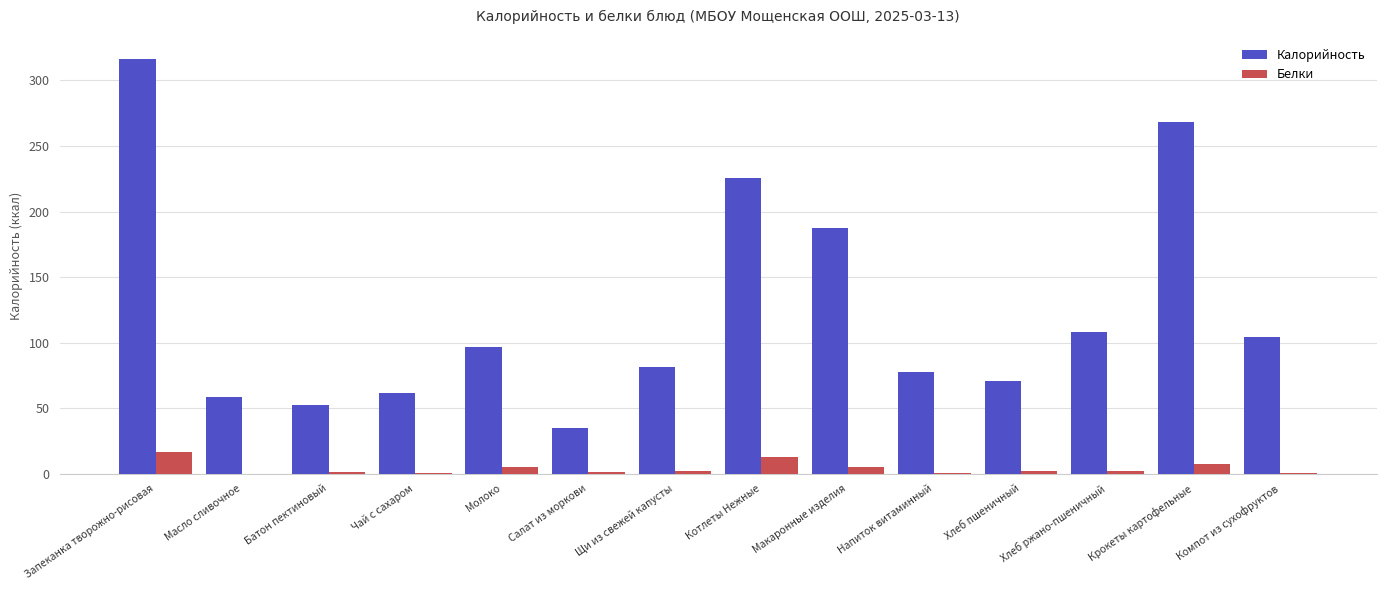

Is it true that Белки equals 12.5 at Котлеты Нежные?

True